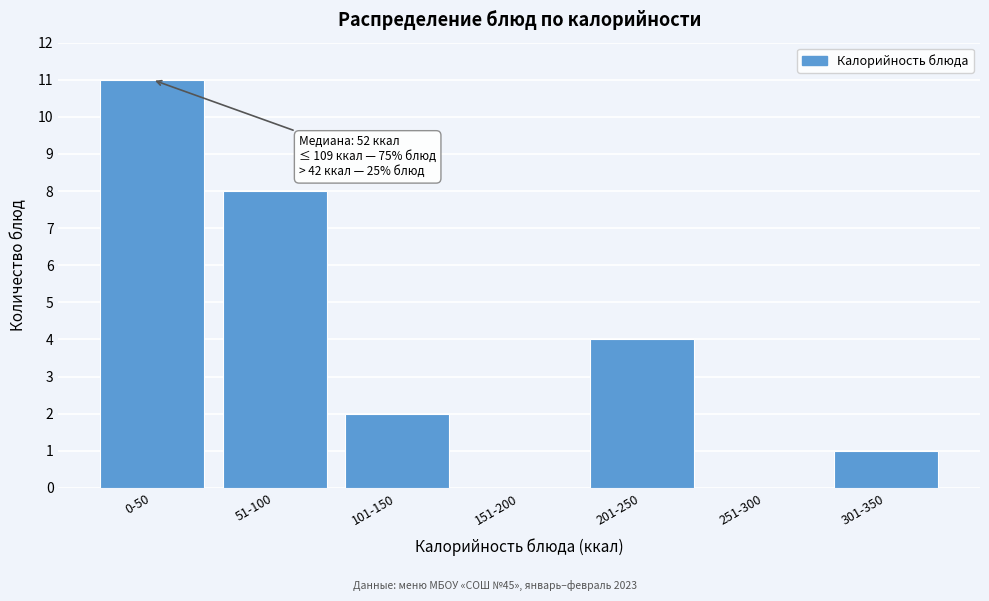

Reading right to left, what are all the values shown in this chart?

301-350=1	251-300=0	201-250=4	151-200=0	101-150=2	51-100=8	0-50=11